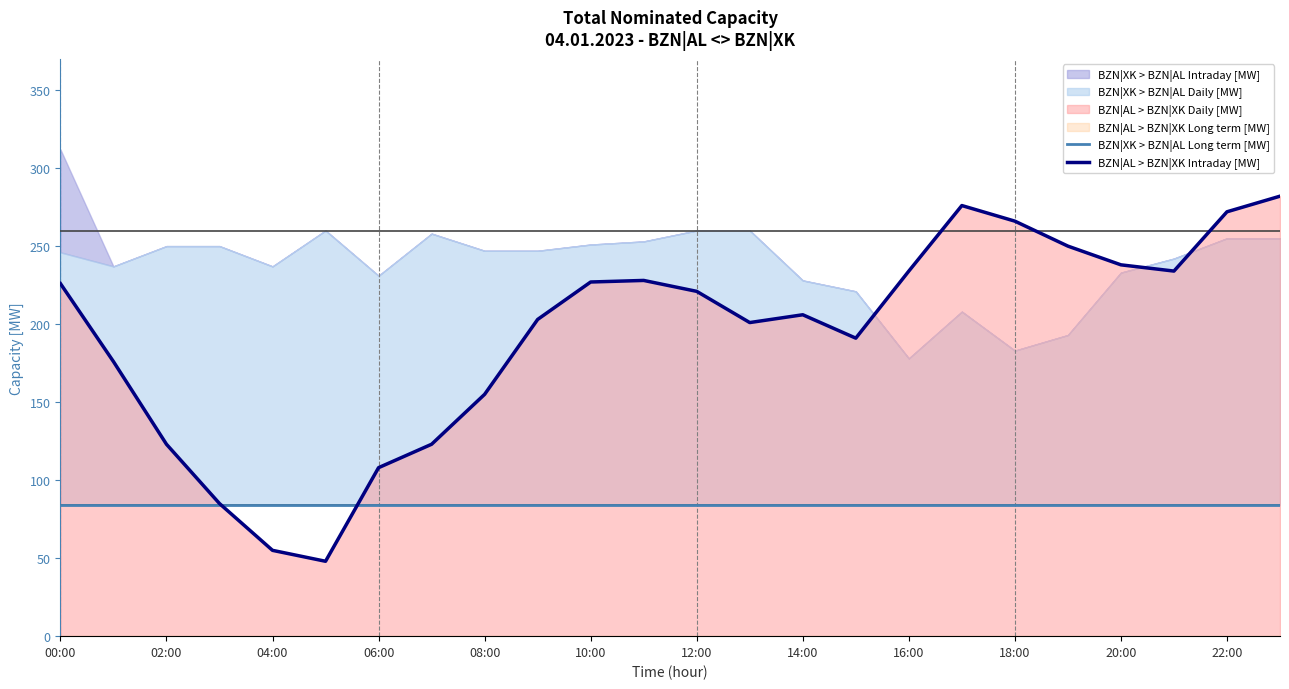

After their last crossing, which series has the higher values: BZN|AL > BZN|XK Intraday [MW] or BZN|XK > BZN|AL Long term [MW]?

BZN|AL > BZN|XK Intraday [MW]